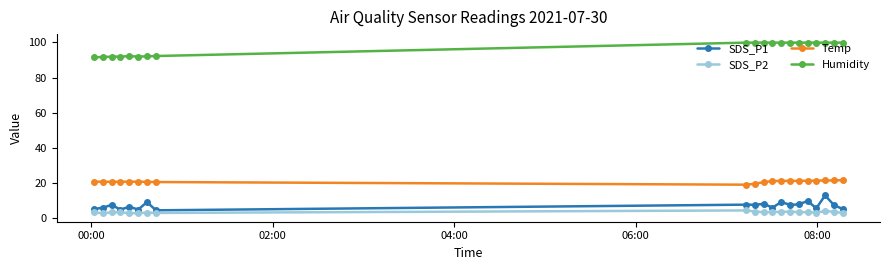

At how many categories does at least one series exceed 23?

20